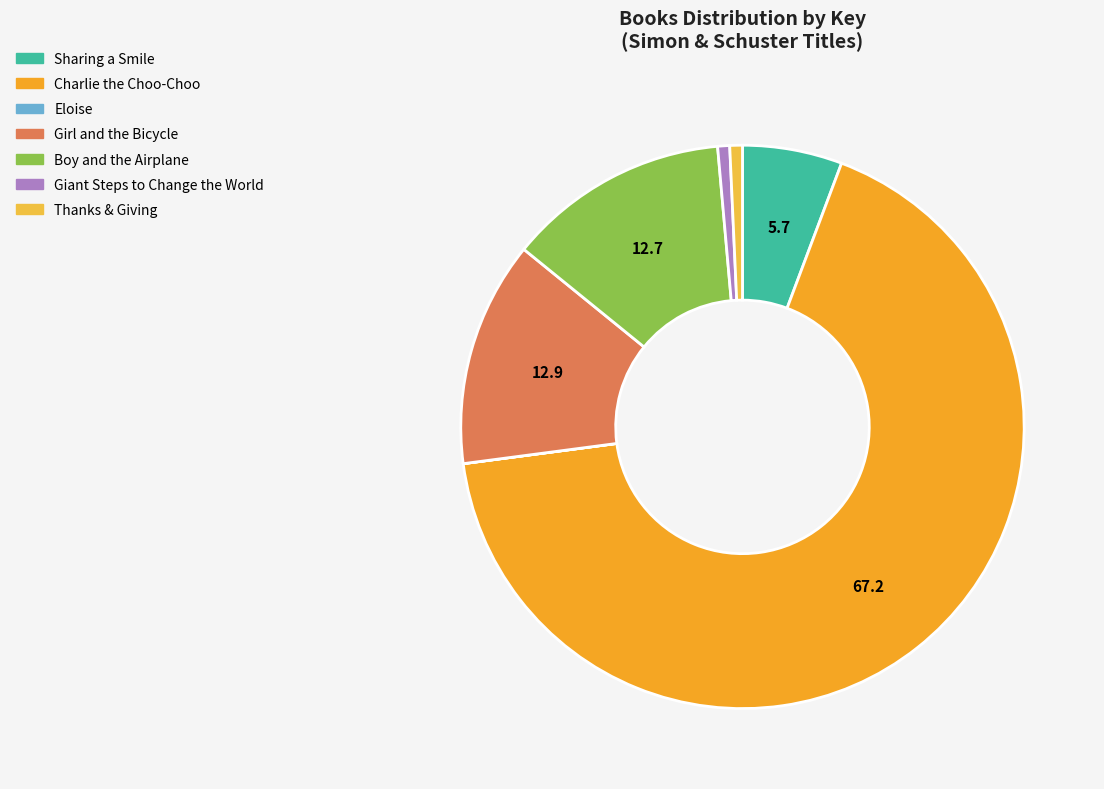

Rank the categories by value from highest to lowest.

Charlie the Choo-Choo, Girl and the Bicycle, Boy and the Airplane, Sharing a Smile, Thanks & Giving, Giant Steps to Change the World, Eloise